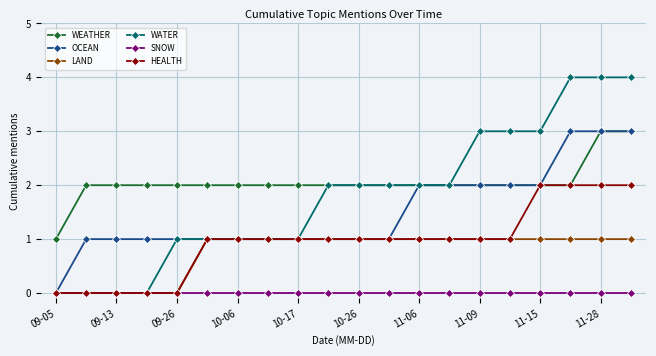

True or false: WEATHER and SNOW intersect in this chart.

False